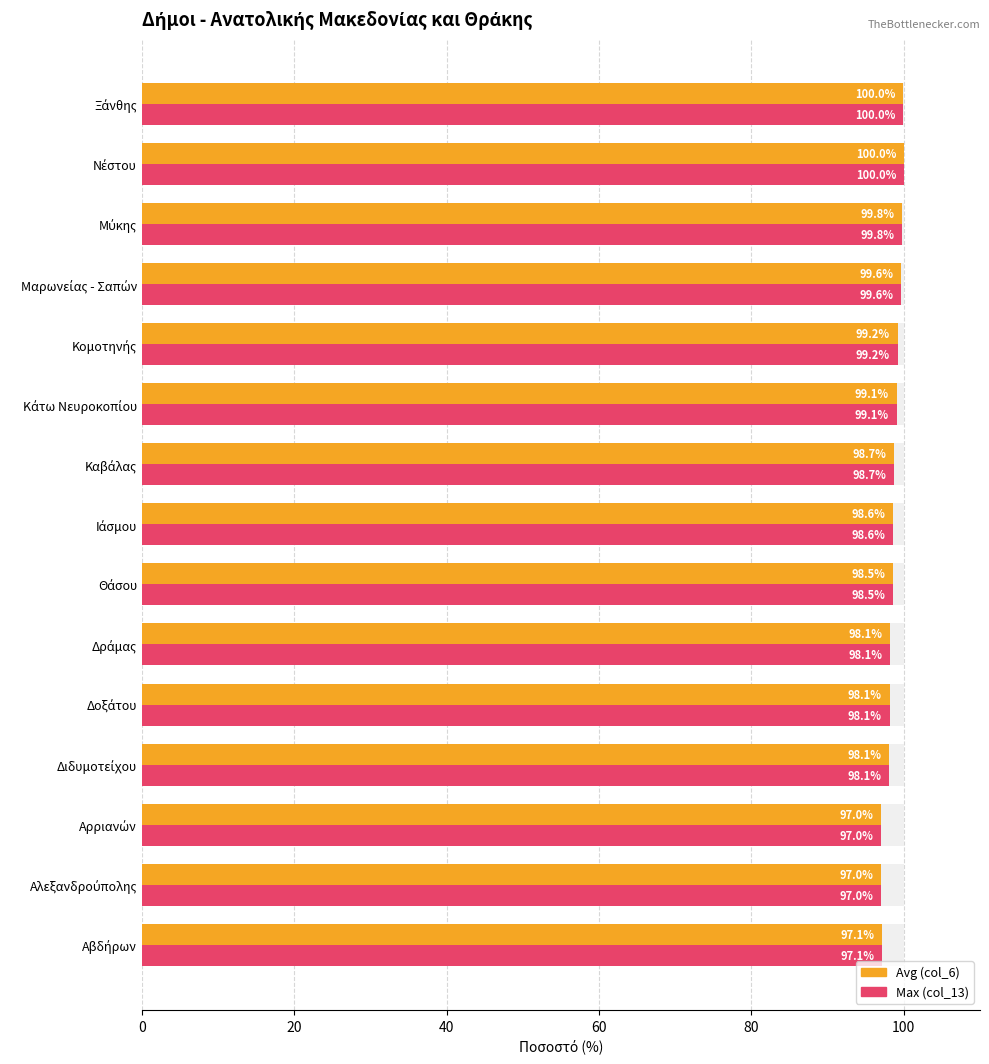

What are all the series names shown in the legend?

Avg (col_6), Max (col_13)